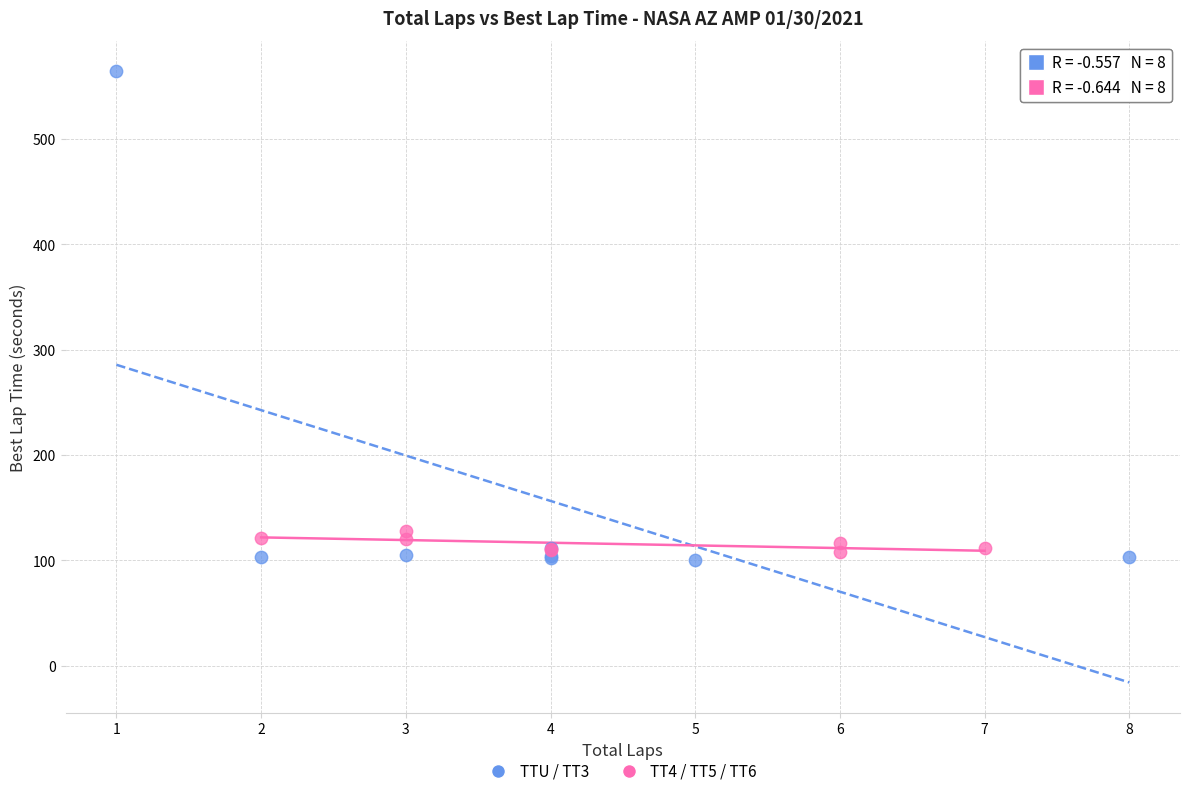

Which series has the largest Y range (max minus min)?

TTU / TT3